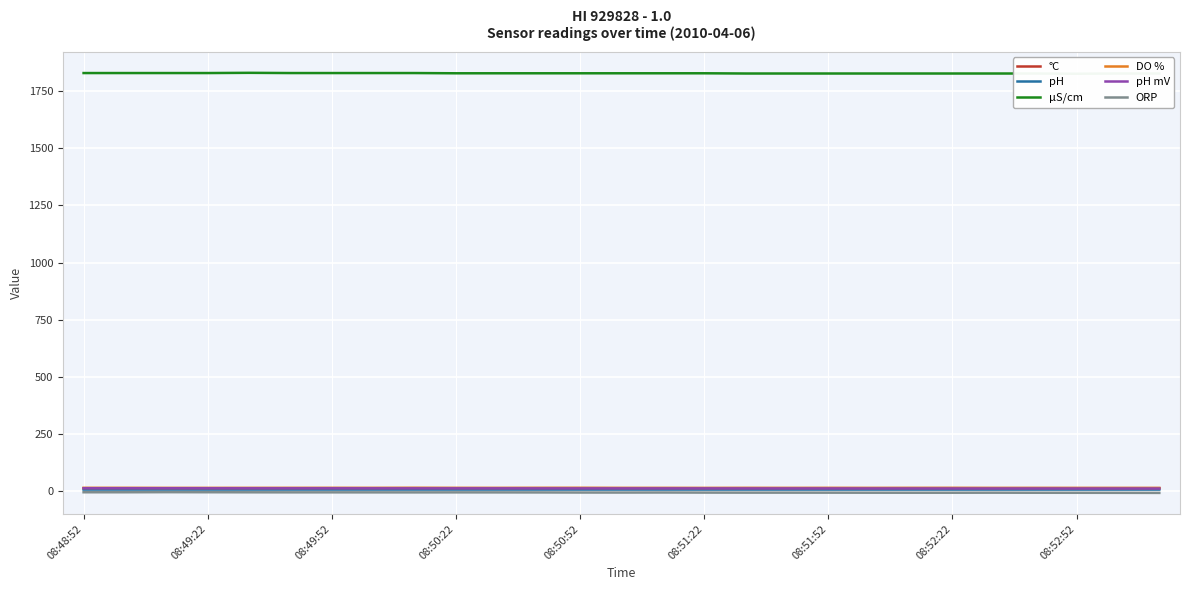

True or false: DO % and ORP intersect in this chart.

False